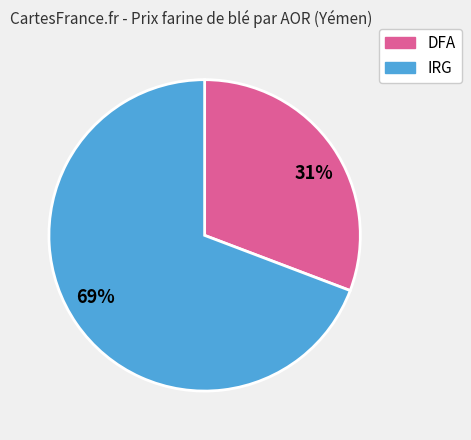

The IRG slice represents 64% of the pie. True or false?

False